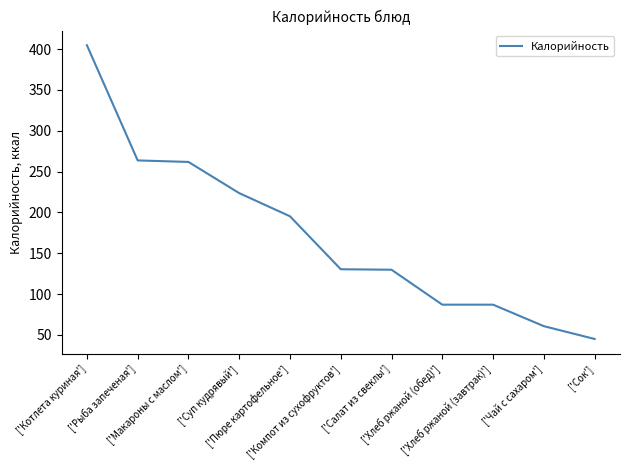

The chart shows a value of 22.9 at ['Чай с сахаром']. True or false?

False